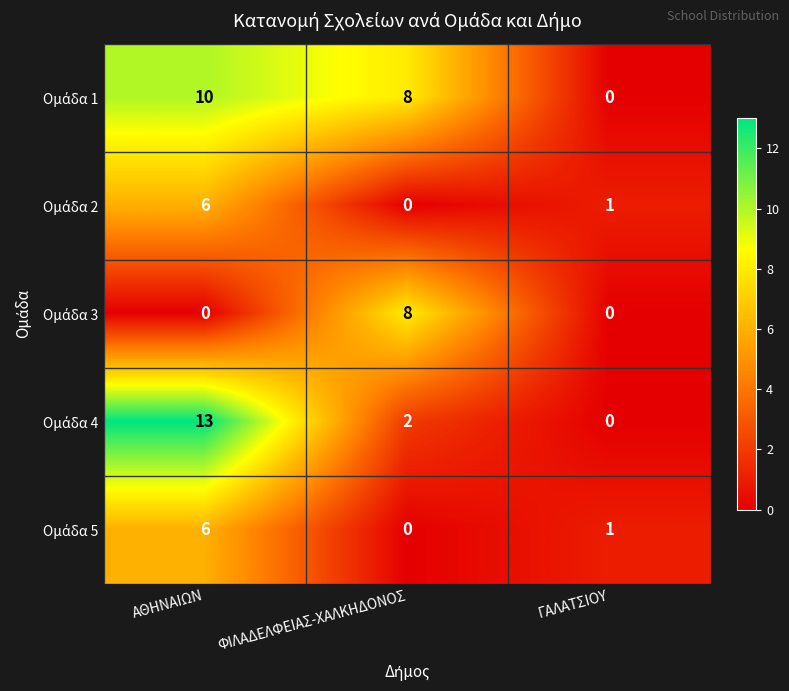

At which category is the sum across all series the highest?

ΑΘΗΝΑΙΩΝ